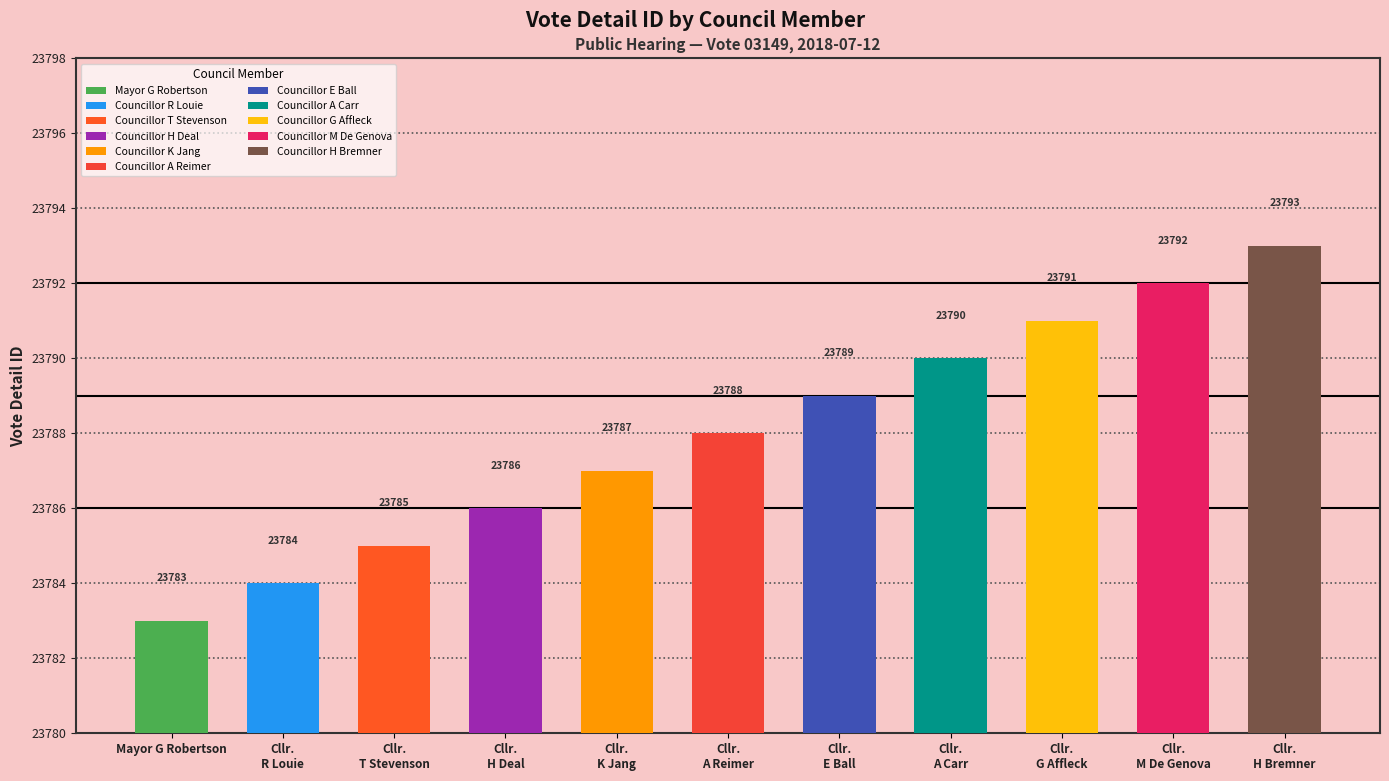

Rank the categories by value from lowest to highest.

Mayor G Robertson, Cllr. R Louie, Cllr. T Stevenson, Cllr. H Deal, Cllr. K Jang, Cllr. A Reimer, Cllr. E Ball, Cllr. A Carr, Cllr. G Affleck, Cllr. M De Genova, Cllr. H Bremner